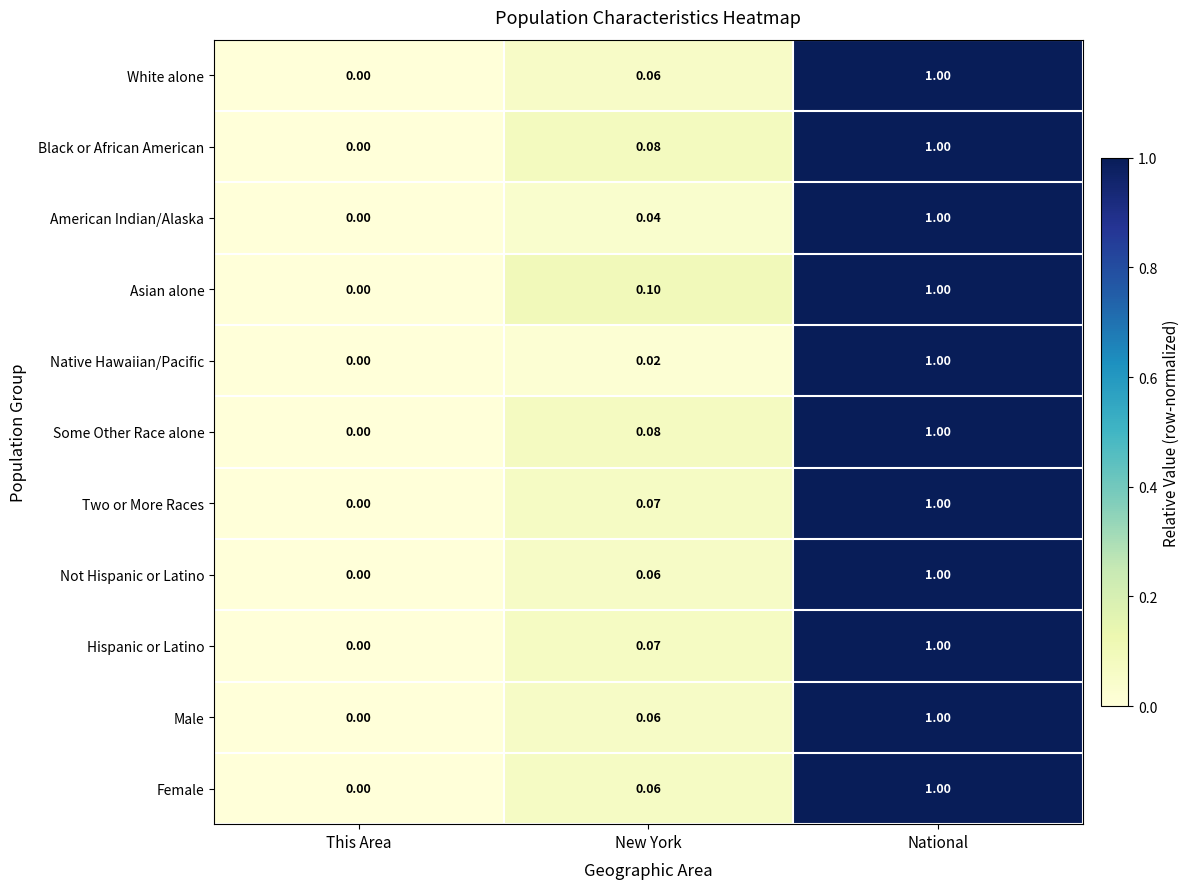

Where is Hispanic or Latino nearest to the value 0?

This Area